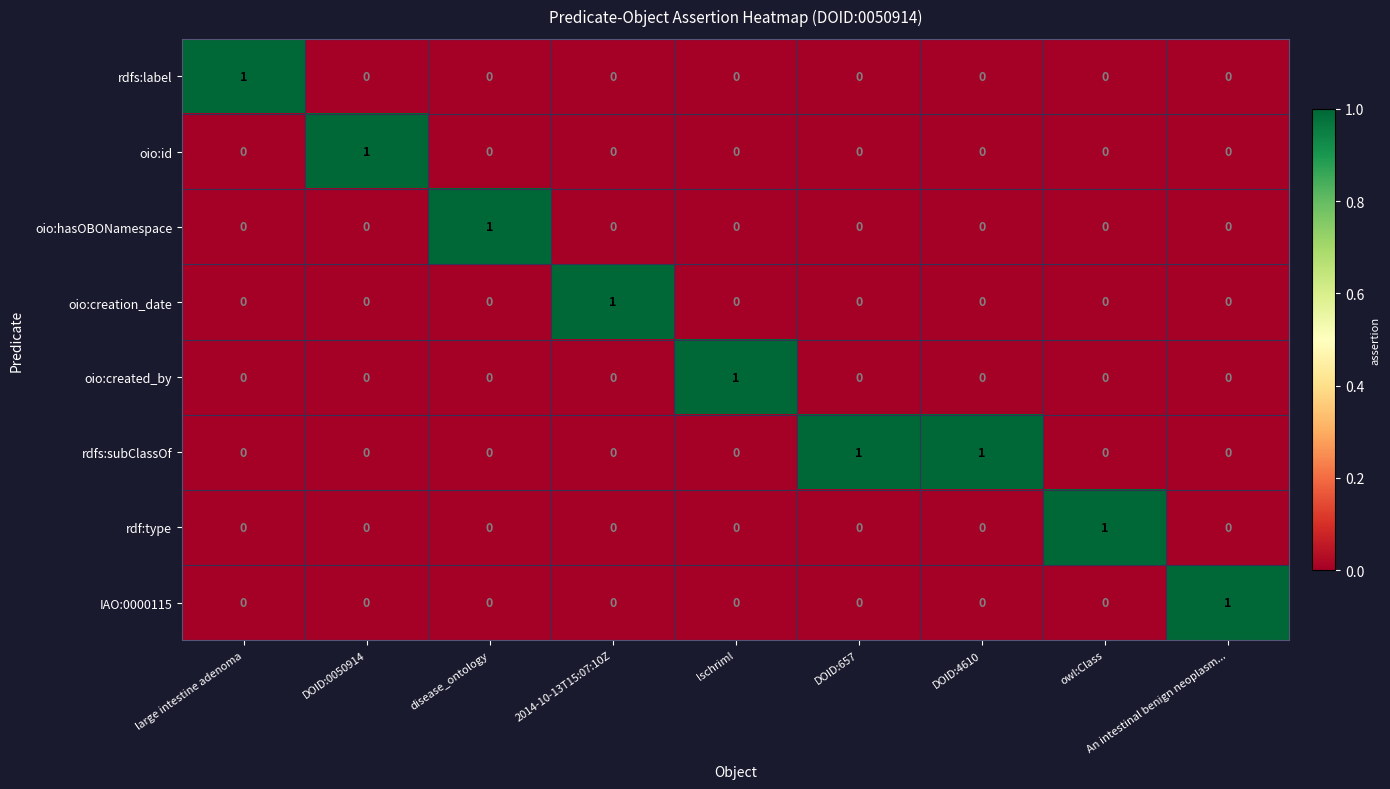

How many oio:created_by values are between 0 and 1?

9